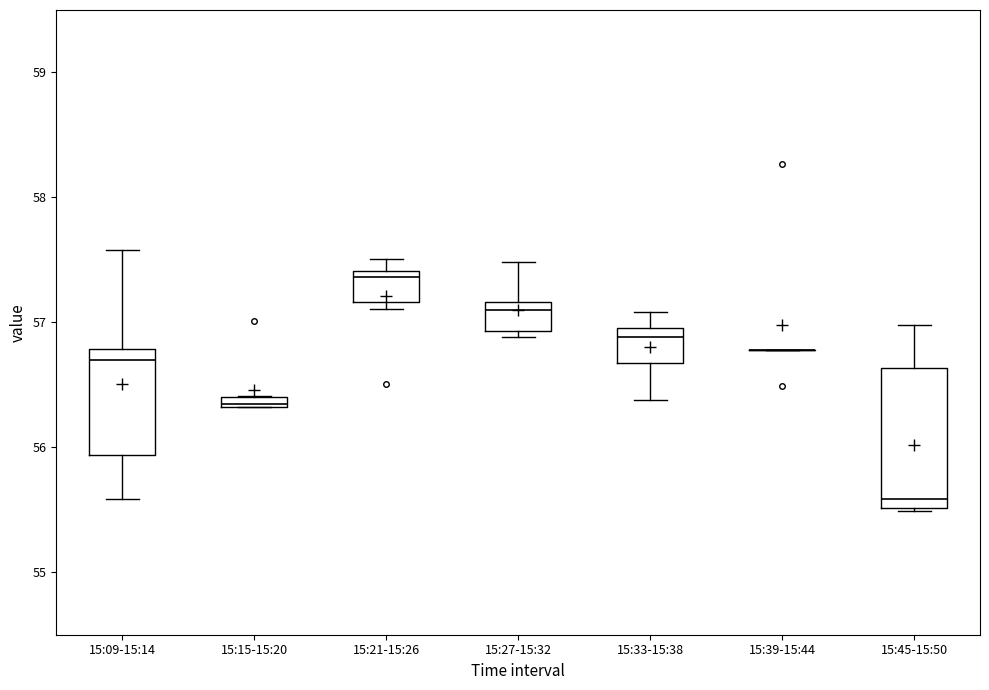

Which box is the tallest, from its lower edge to its upper edge?

15:45-15:50